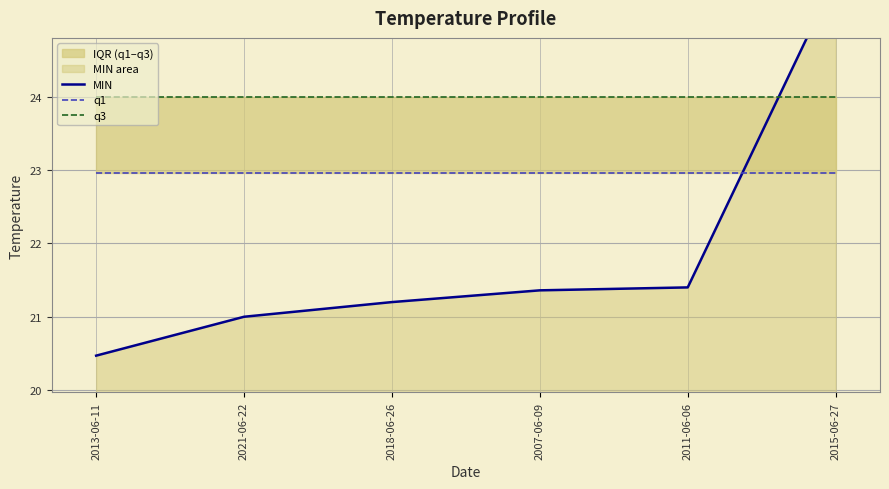

The q3 series shows 11.0 at 2011-06-06. True or false?

False